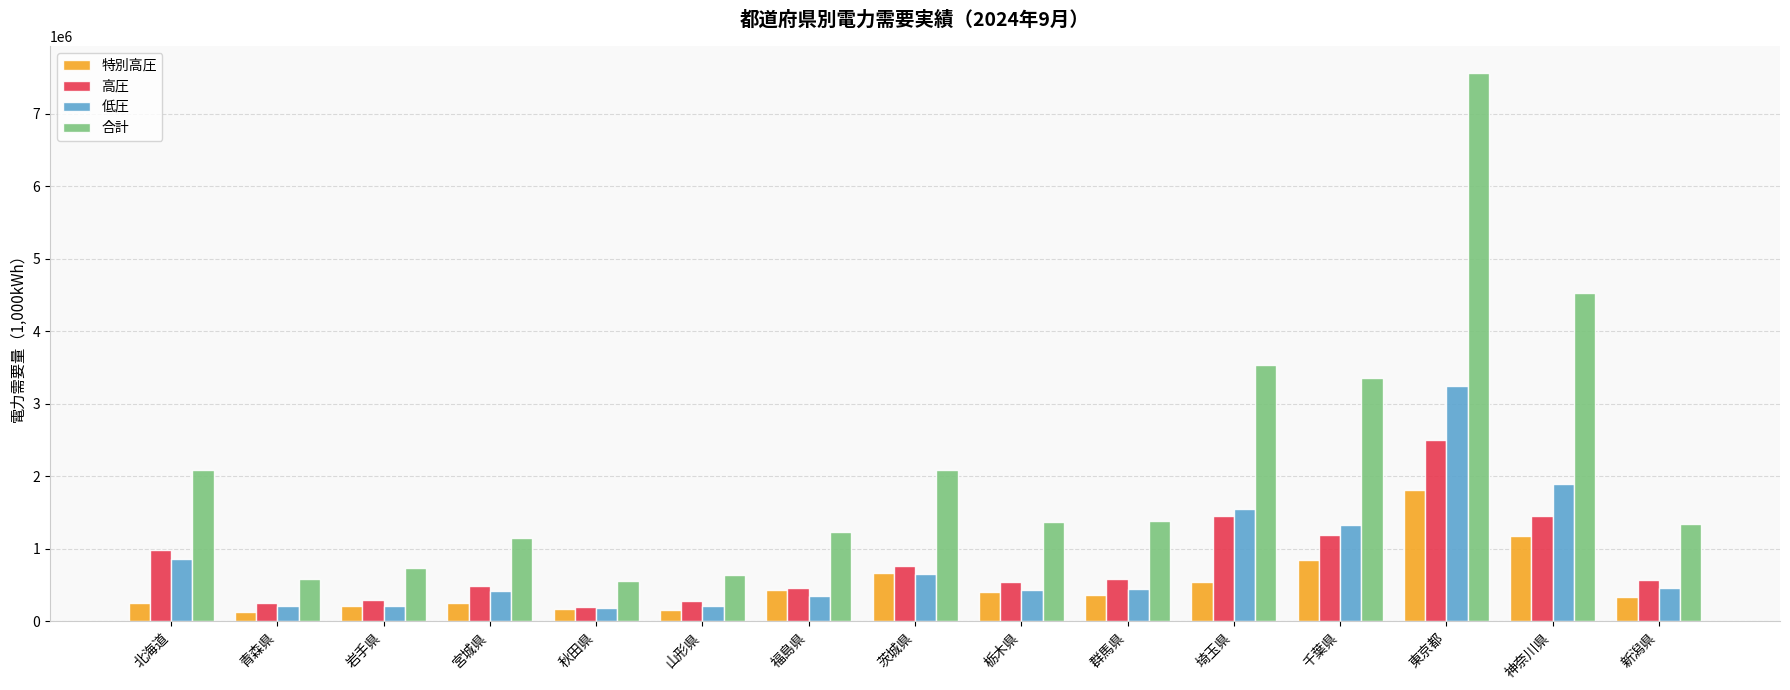

What is the maximum value shown in the chart?

7553773.6